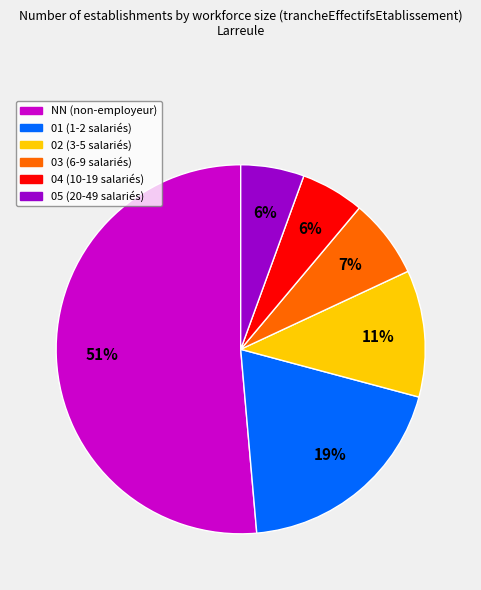

How many segments does this pie chart have?

6